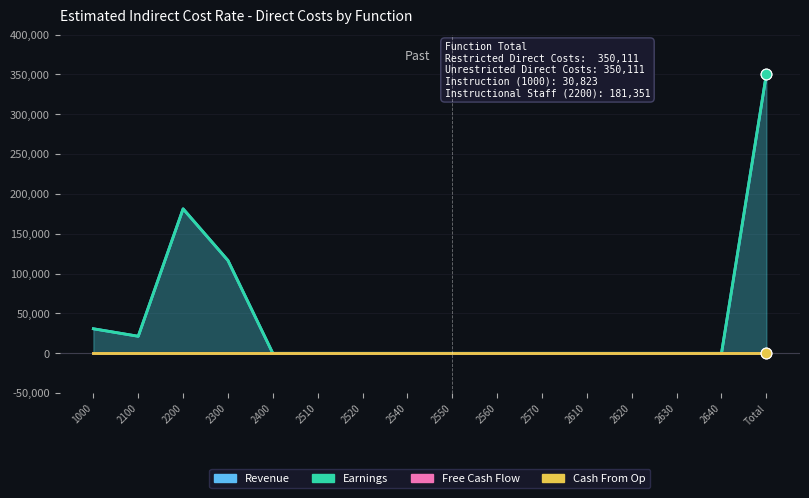

What are all the series names shown in the legend?

Revenue, Earnings, Free Cash Flow, Cash From Op